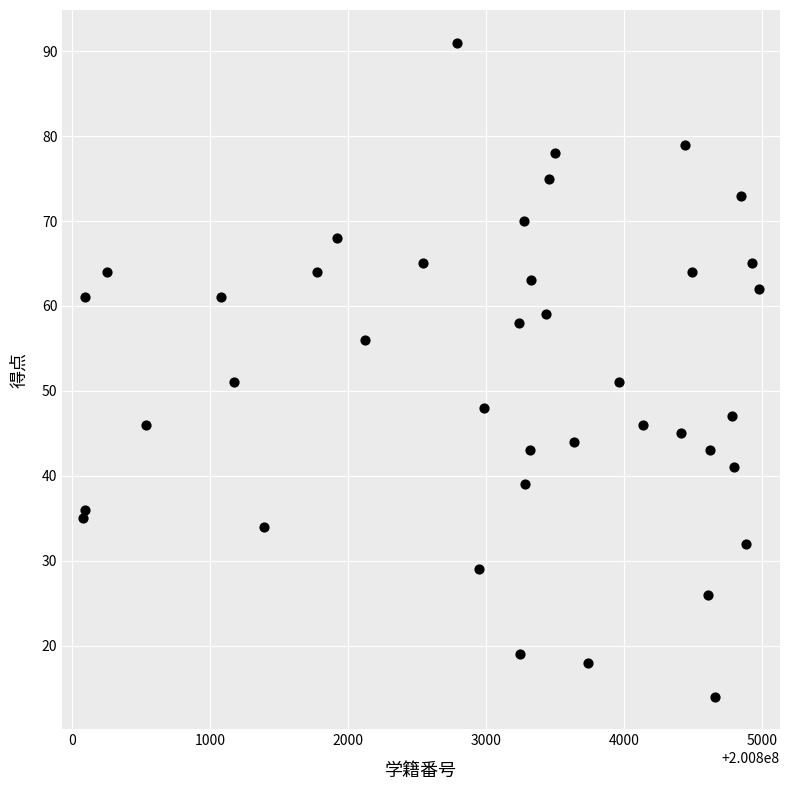

What is the range of X values (max minus min)?

4907